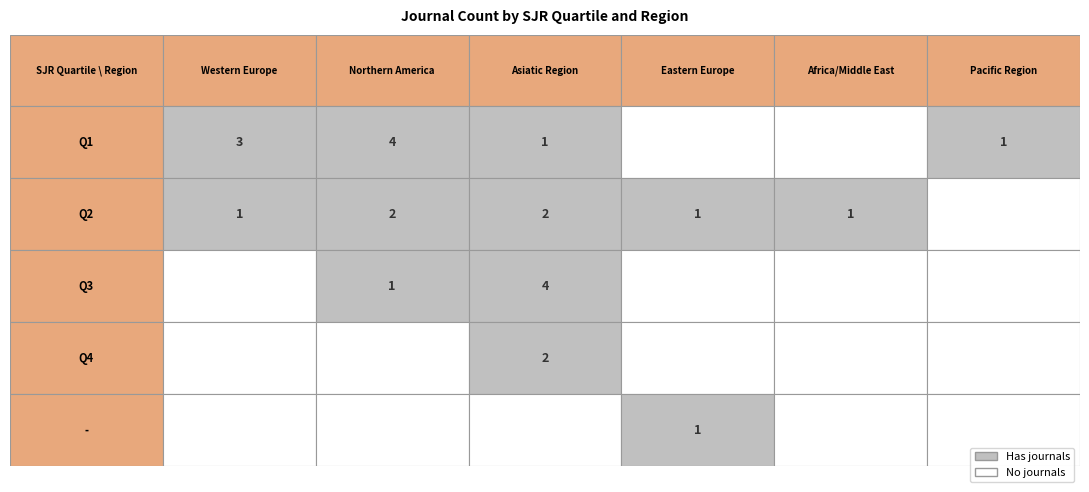

Reading left to right, transcribe all the data shown in this chart.

Q1: 3	4	1	0	0	1
Q2: 1	2	2	1	1	0
Q3: 0	1	4	0	0	0
Q4: 0	0	2	0	0	0
-: 0	0	0	1	0	0